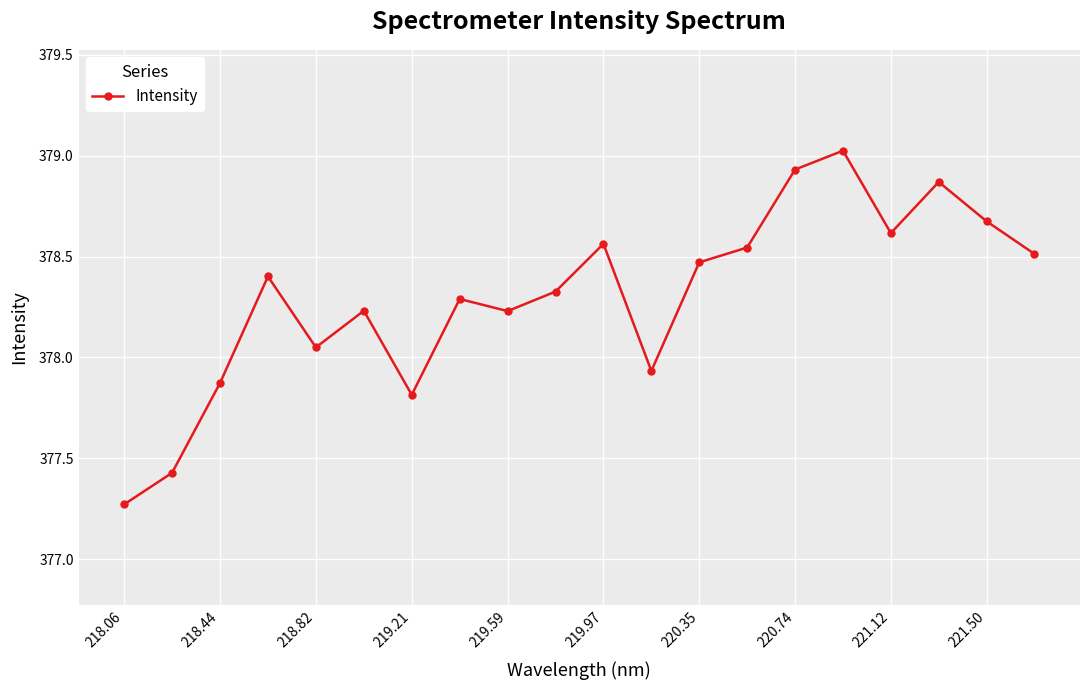

What is the difference between the maximum and minimum values?

1.8